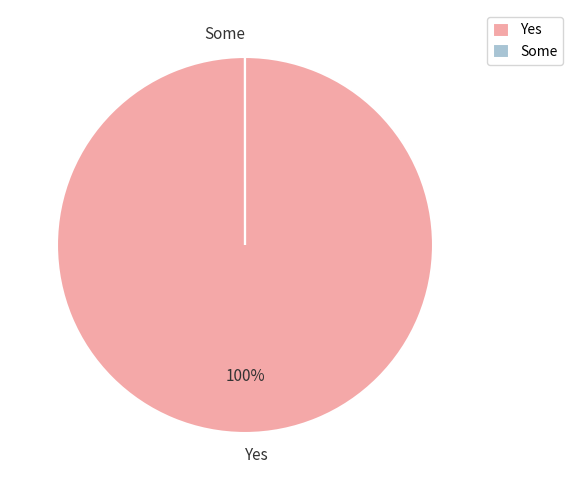

Does any single category account for the majority?

Yes